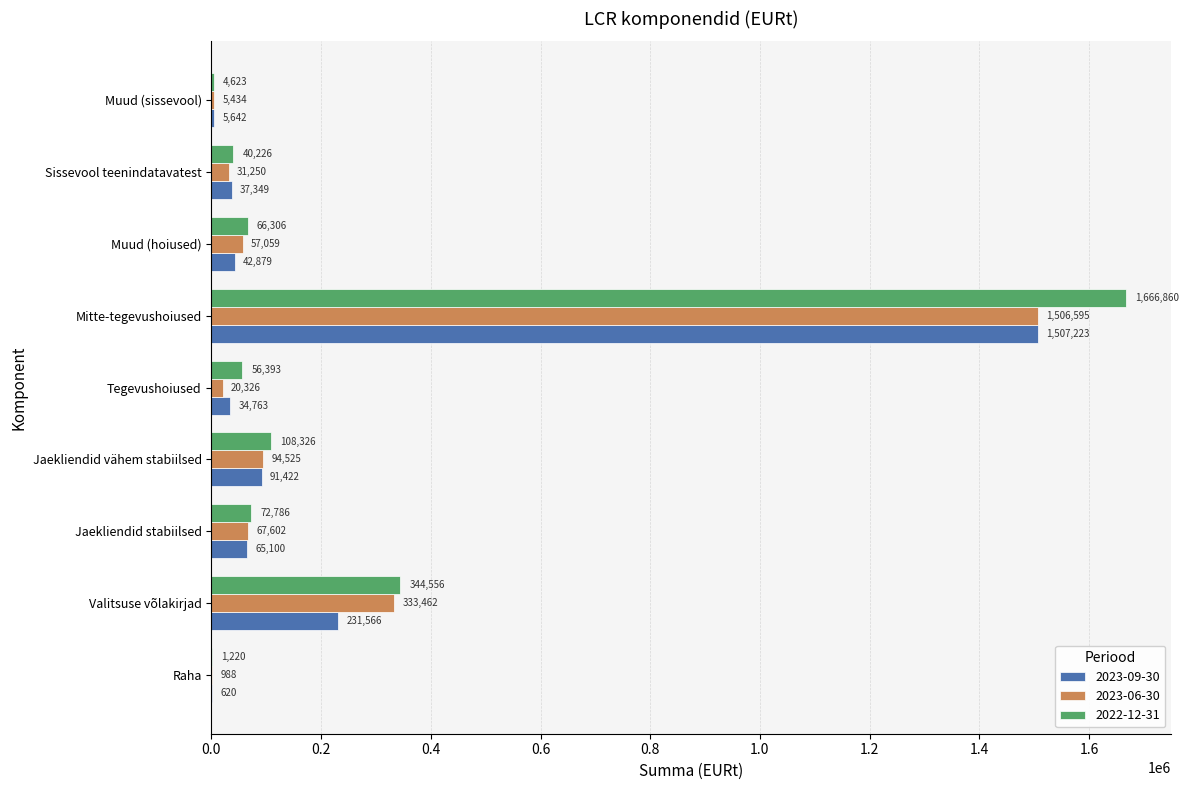

Which series has the widest spread of values?

2022-12-31